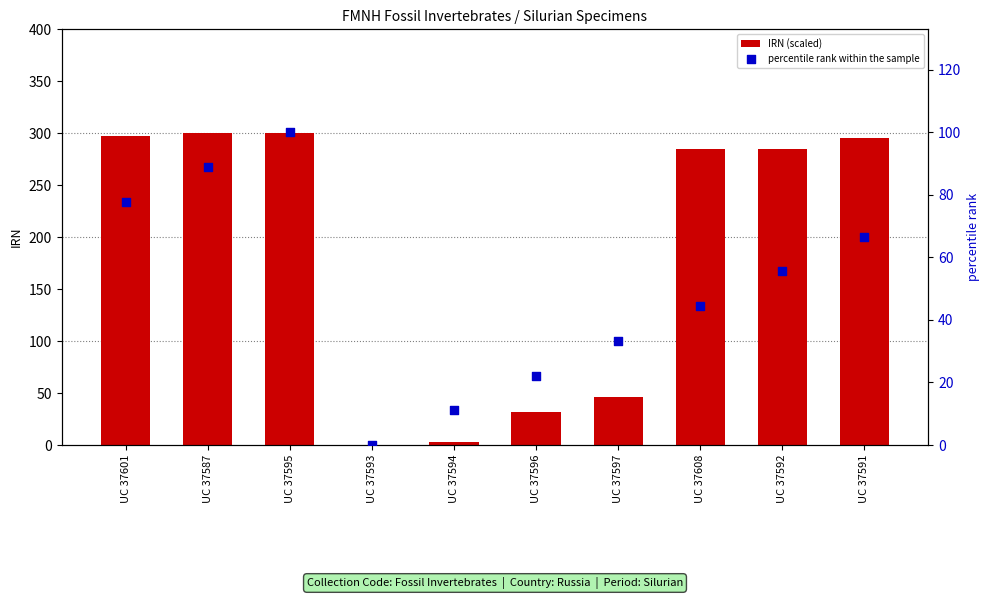

What are all the series names shown in the legend?

IRN (scaled), percentile rank within the sample